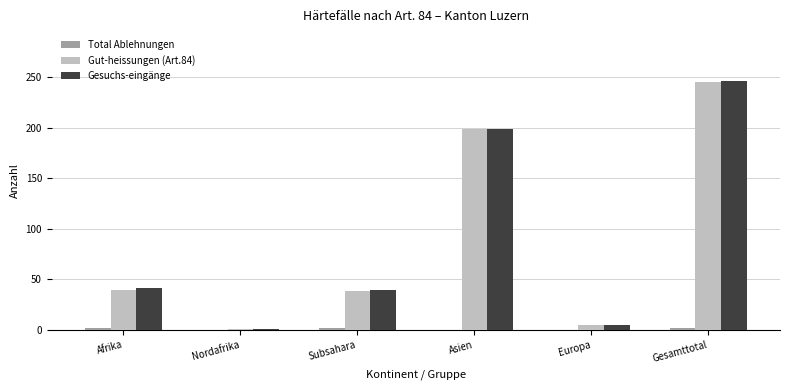

How many data points does each series have?

6